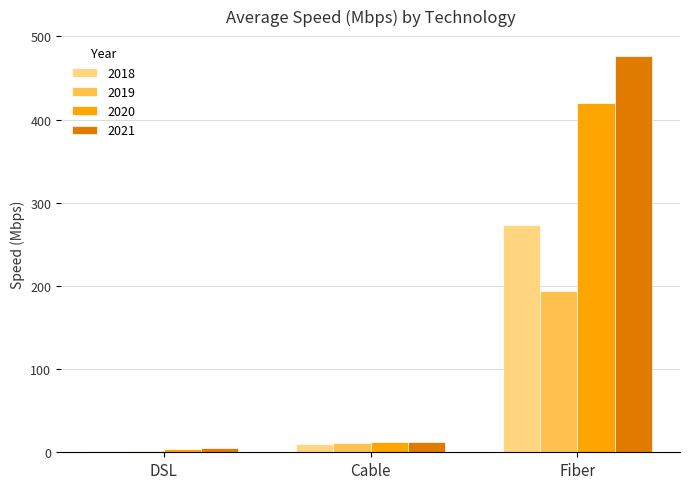

Reading right to left, extract all data points from this chart.

2018: Fiber=273.4	Cable=10.2	DSL=1.4
2019: Fiber=194.0	Cable=11.2	DSL=1.5
2020: Fiber=419.6	Cable=12.0	DSL=3.9
2021: Fiber=476.5	Cable=12.9	DSL=5.6